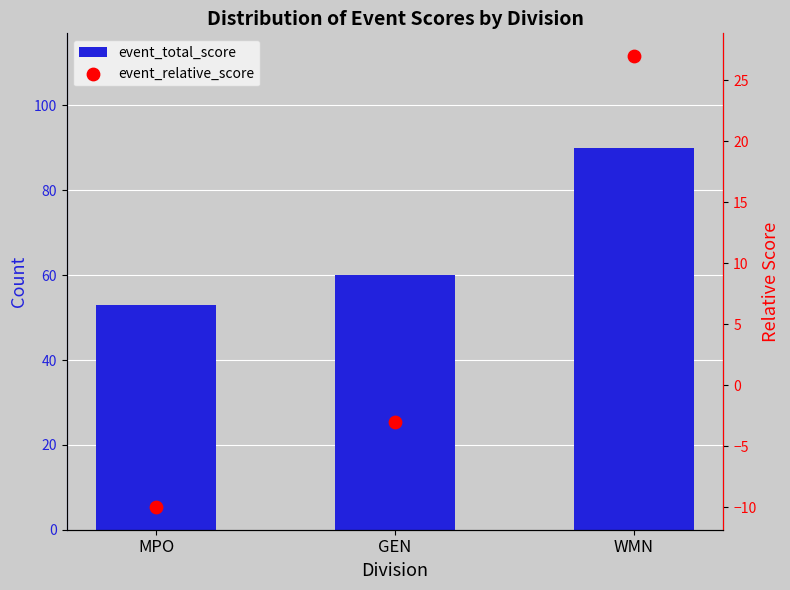

What are all the series names shown in the legend?

event_total_score, event_relative_score